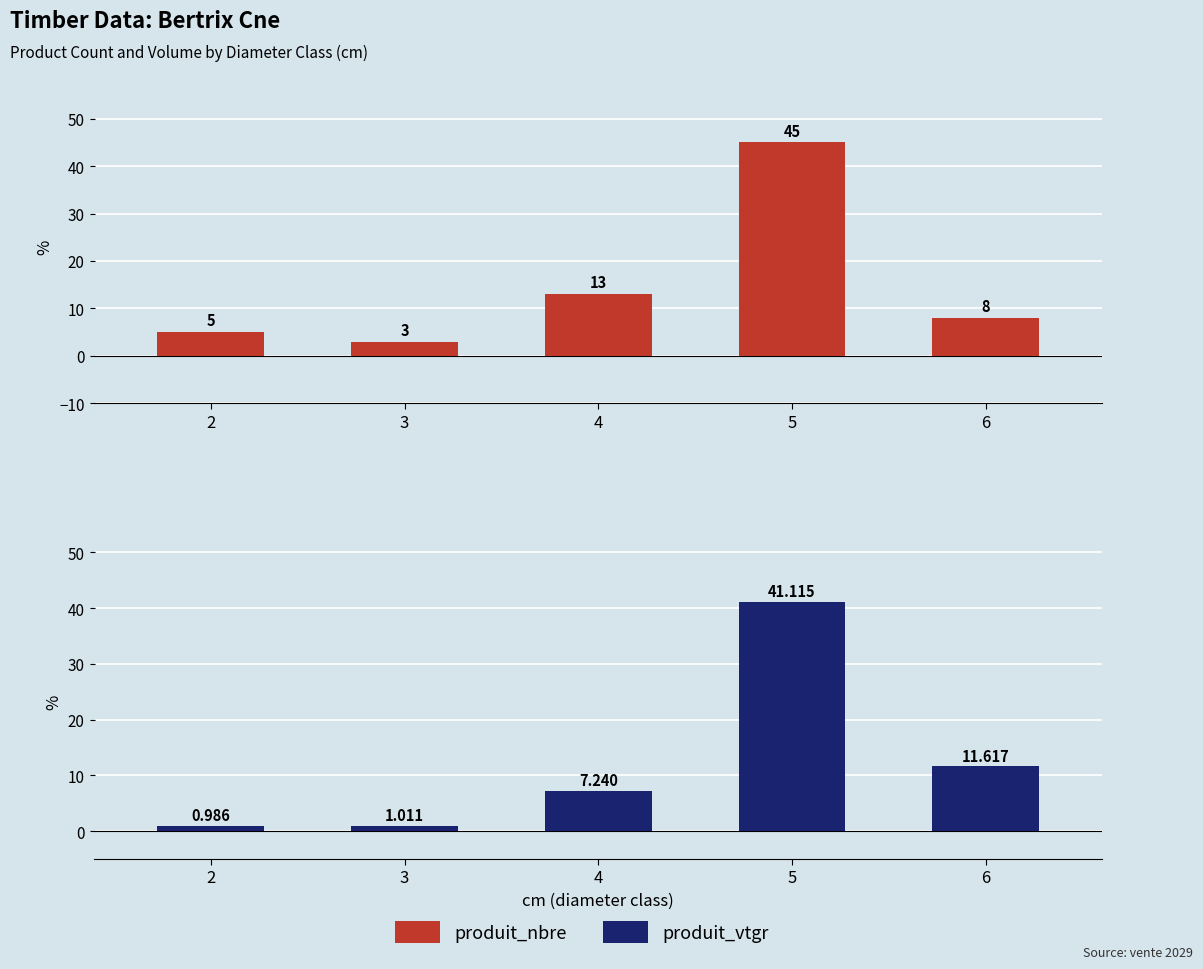

At 3, list the series in order from largest to smallest.

produit_nbre, produit_vtgr